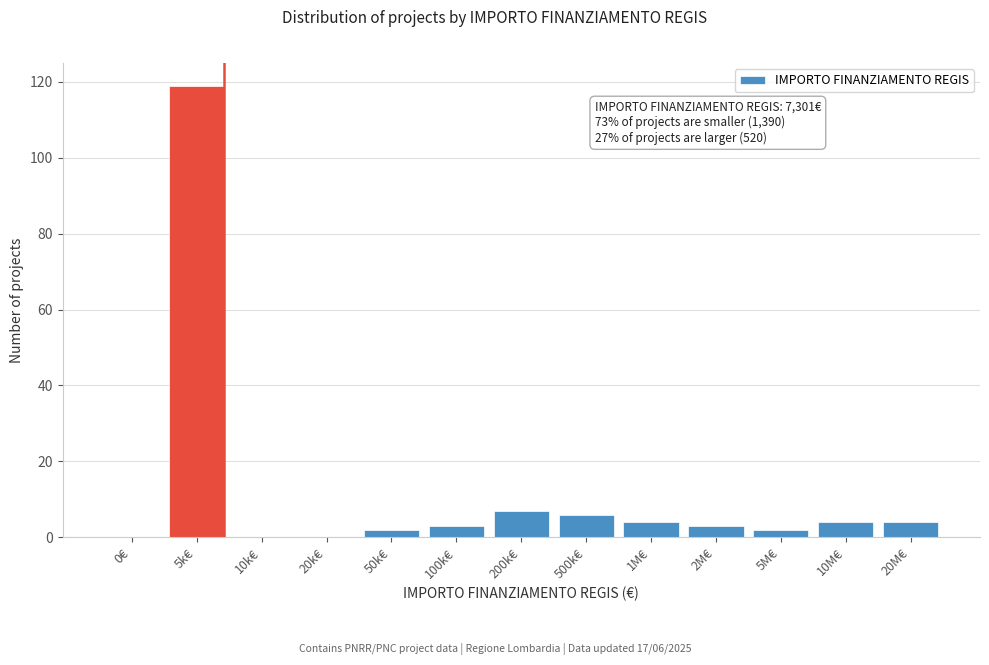

Reading left to right, extract all data points from this chart.

0€=0	5k€=119	10k€=0	20k€=0	50k€=2	100k€=3	200k€=7	500k€=6	1M€=4	2M€=3	5M€=2	10M€=4	20M€=4